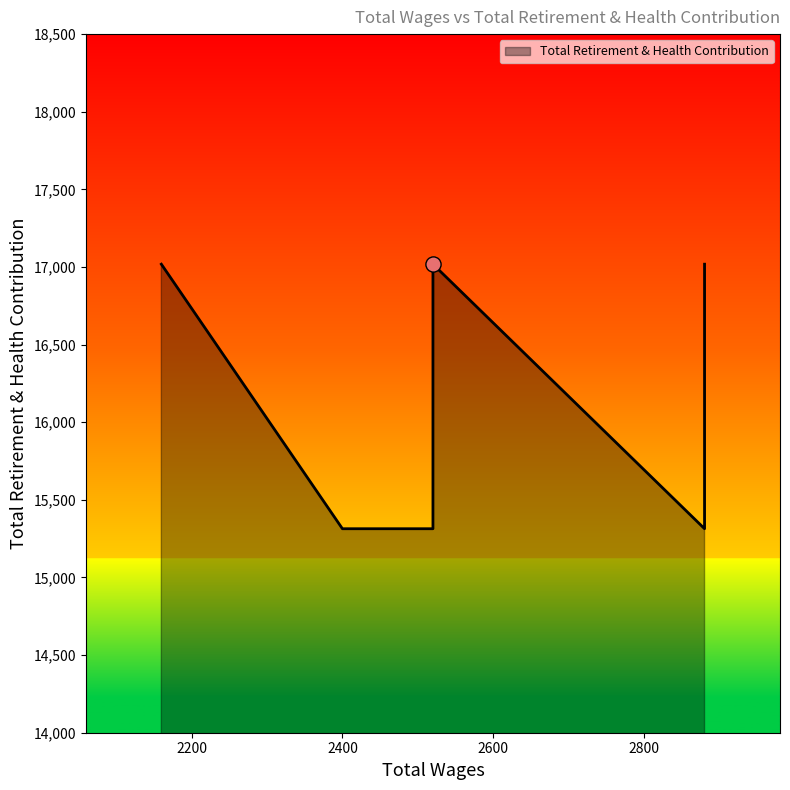

Which has a higher value, 2520.0 or 2520.0?

2520.0